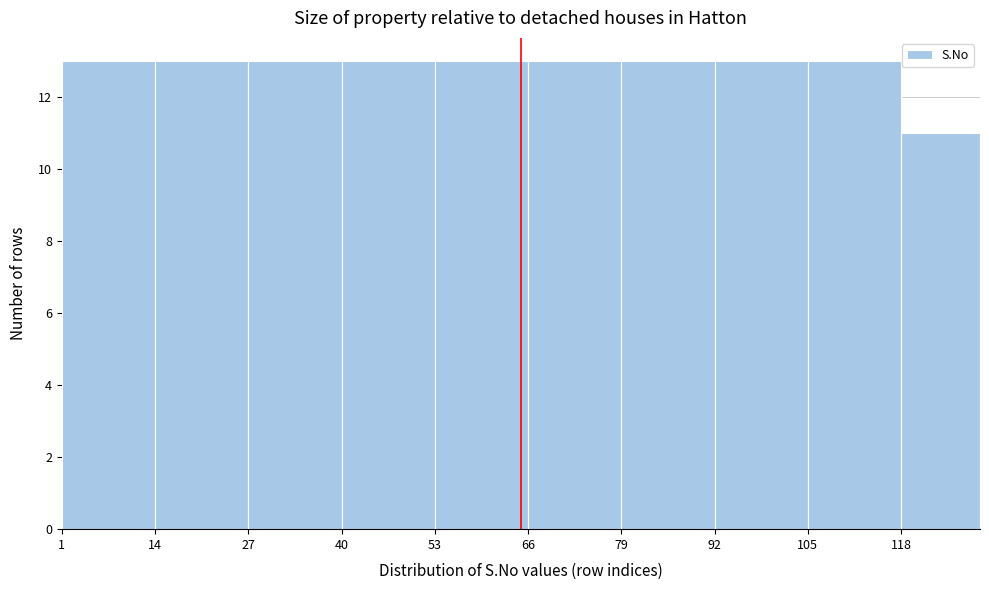

Reading left to right, list every bar in this chart as the range it spans on the x-axis followed by its height. Neither the bar edges nor the heights are printed on the chart, so give them approximately, as read against the axes.

1 to 14: 13
14 to 27: 13
27 to 40: 13
40 to 53: 13
53 to 66: 13
66 to 79: 13
79 to 92: 13
92 to 105: 13
105 to 118: 13
118 to 129: 11